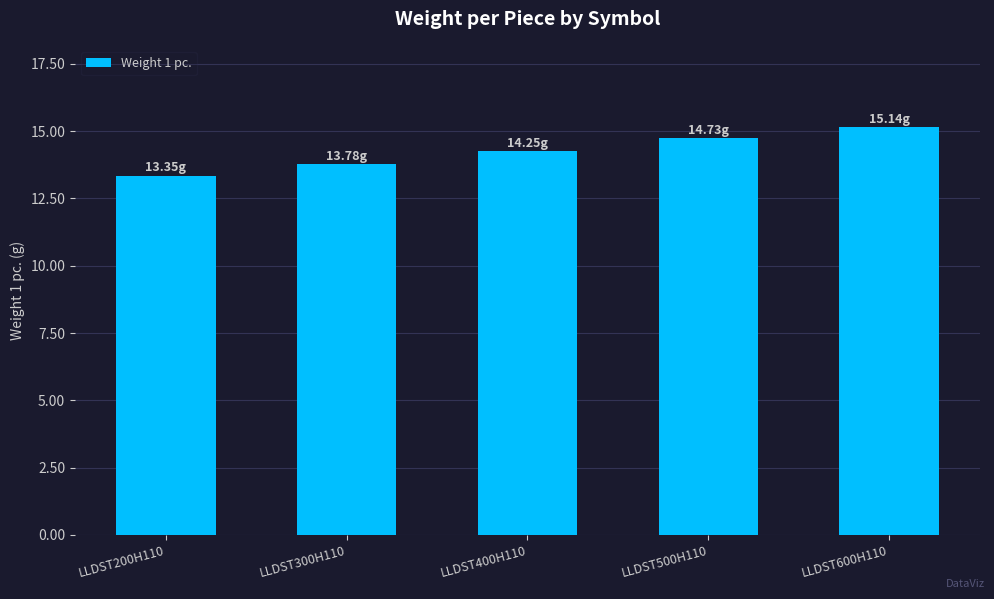

What is the sum of the values at LLDST300H110 and LLDST200H110?

27.1